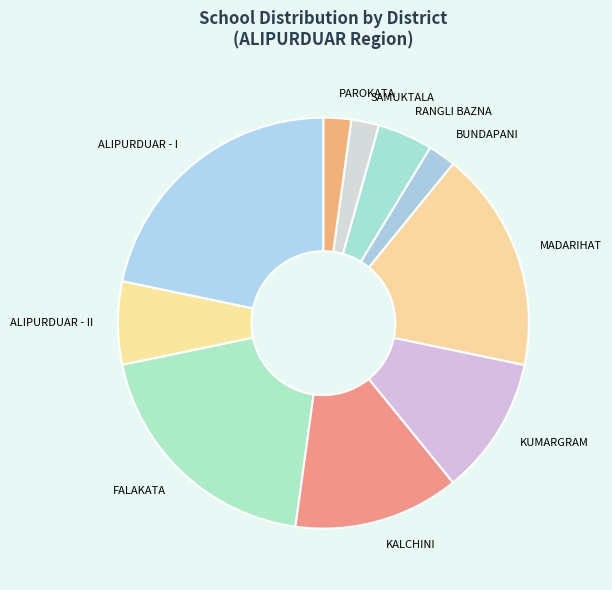

Is it true that KALCHINI is 1% of the pie?

False